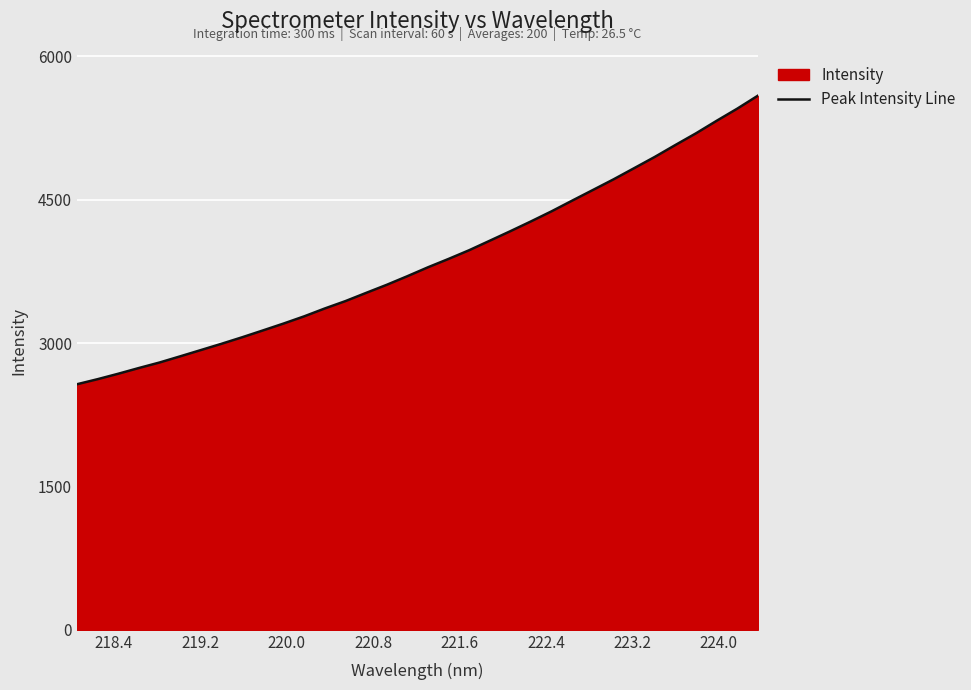

What is the minimum value shown in the chart?

2569.1